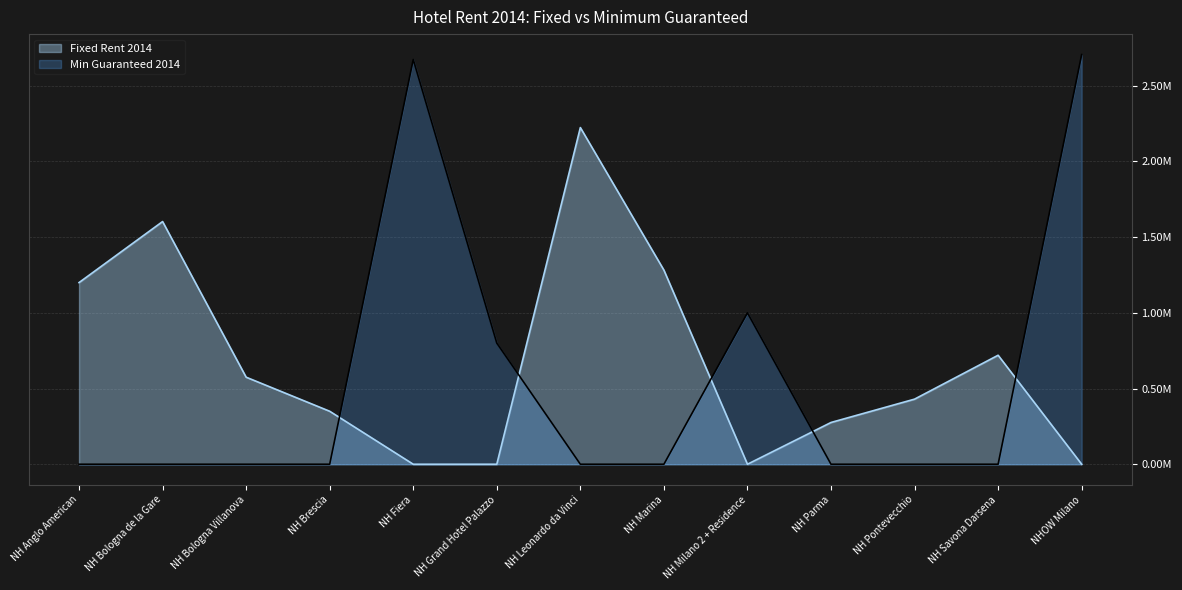

How many lines are shown in the chart?

2